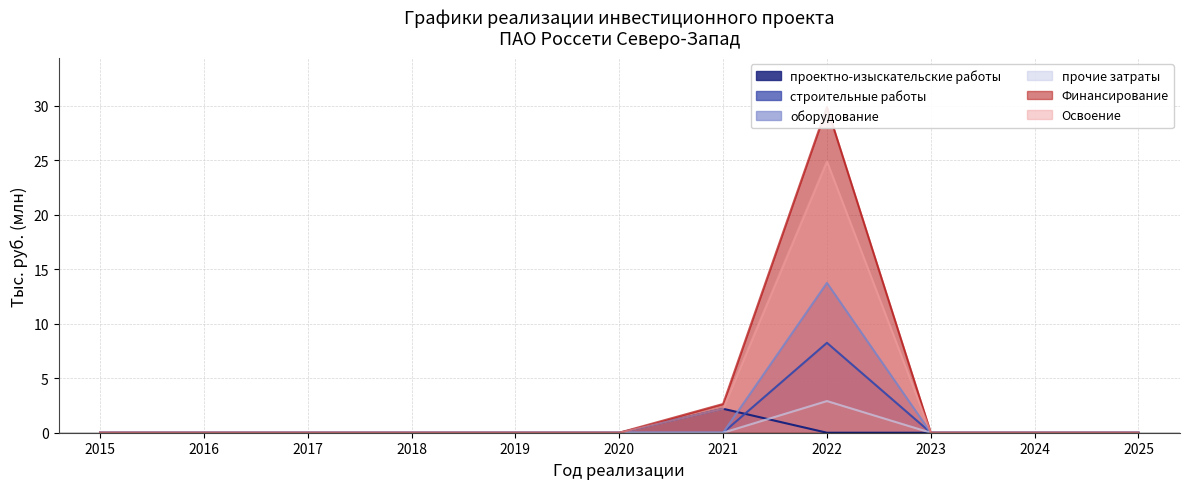

Reading right to left, what are all the values shown in this chart?

проектно-изыскательские работы: 0.0	0.0	0.0	0.0	2.2	0.0	0.0	0.0	0.0	0.0	0.0
строительные работы: 0.0	0.0	0.0	8.2	0.0	0.0	0.0	0.0	0.0	0.0	0.0
оборудование: 0.0	0.0	0.0	13.7	0.0	0.0	0.0	0.0	0.0	0.0	0.0
прочие затраты: 0.0	0.0	0.0	2.9	0.0	0.0	0.0	0.0	0.0	0.0	0.0
Финансирование: 0.0	0.0	0.0	29.9	2.6	0.0	0.0	0.0	0.0	0.0	0.0
Освоение: 0.0	0.0	0.0	24.9	2.2	0.0	0.0	0.0	0.0	0.0	0.0